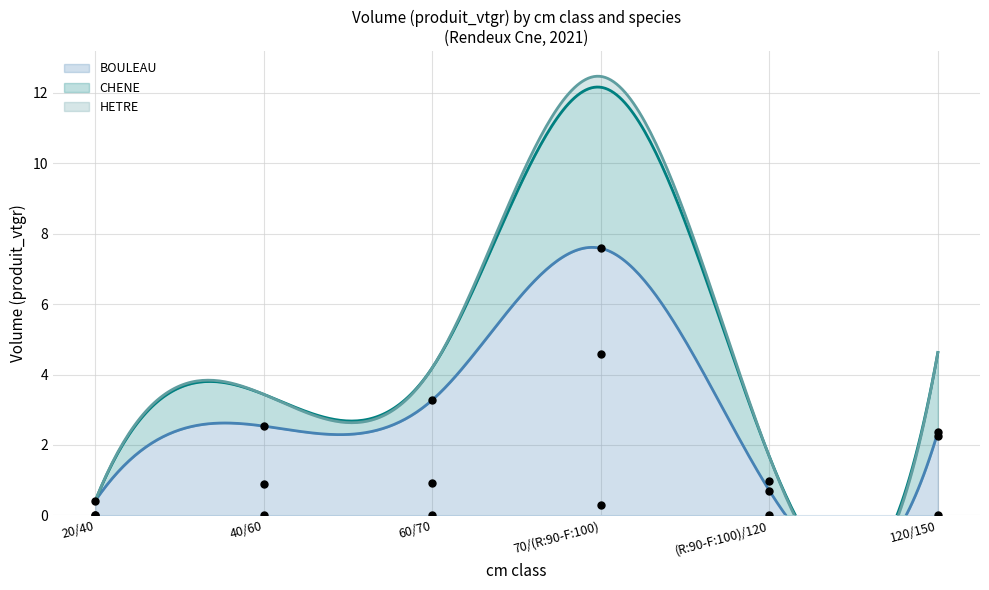

What is the total value across all series at 60/70?

4.2